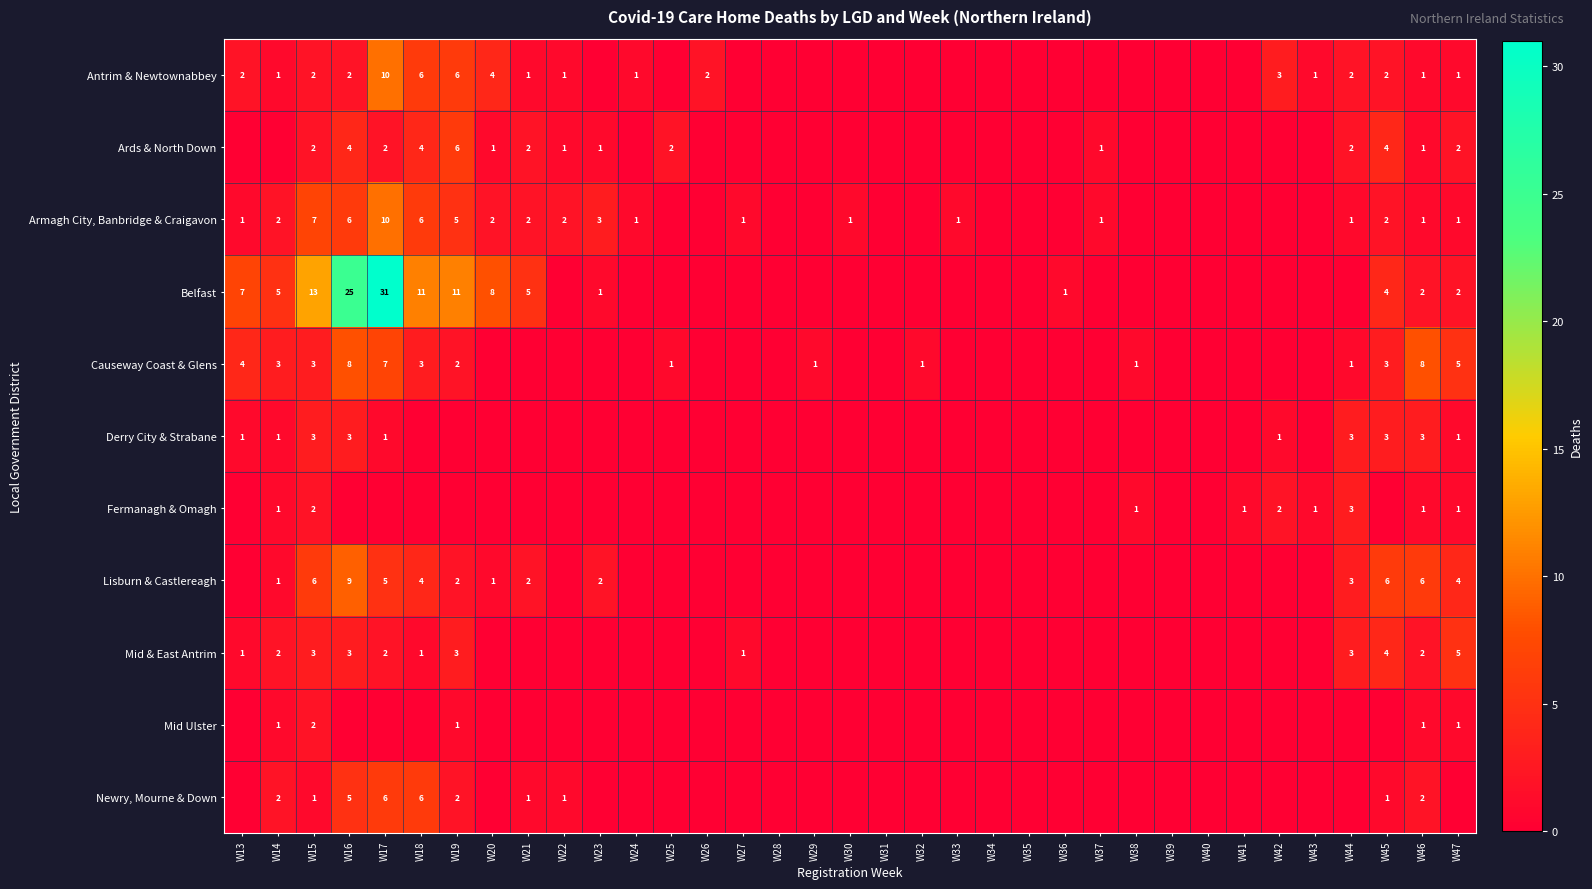

True or false: Causeway Coast & Glens has a value of 5 at W14.

False